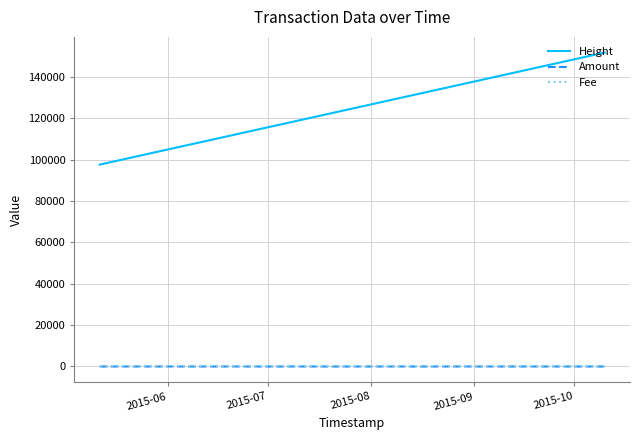

Which series has the largest total across all categories?

Height